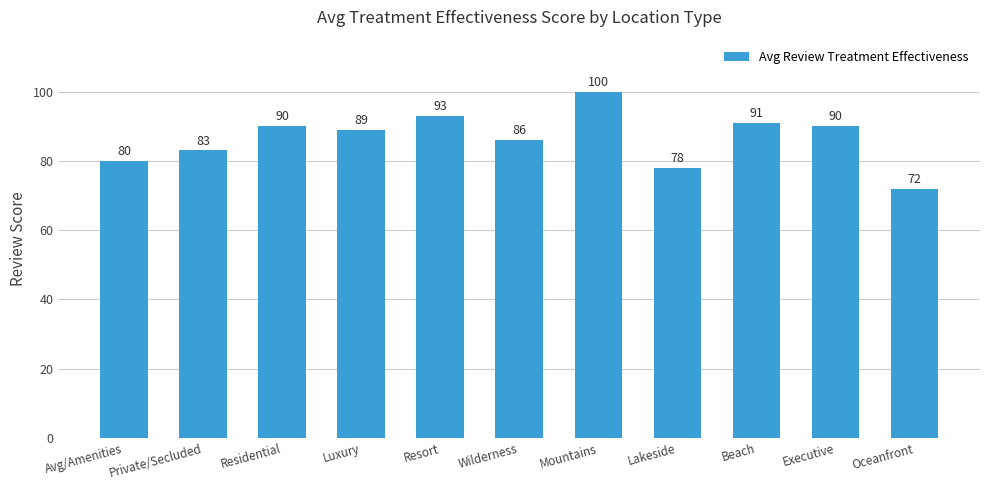

Which has a higher value, Beach or Luxury?

Beach